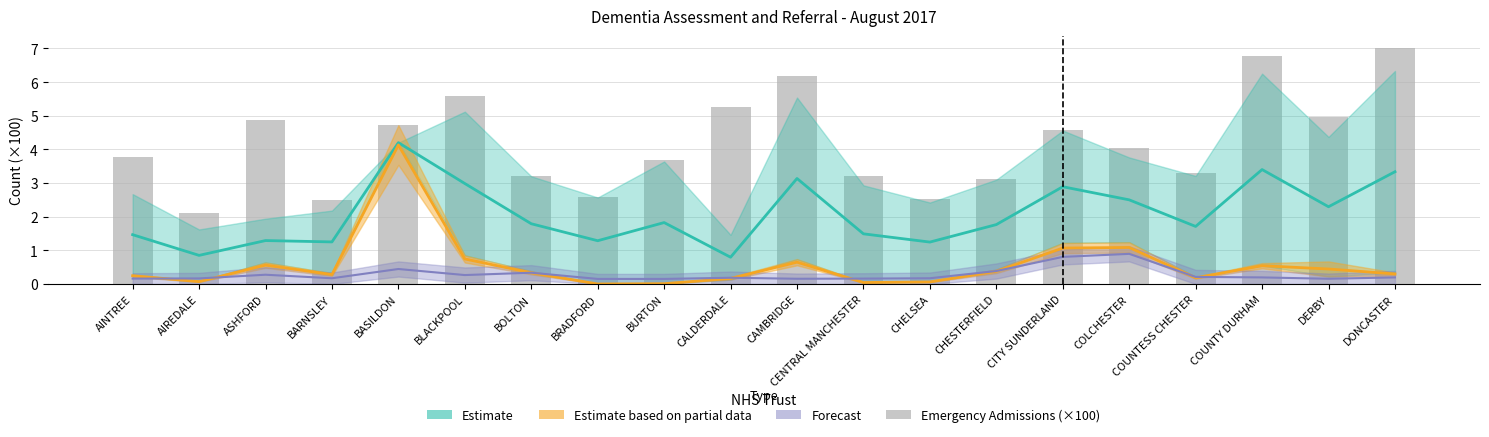

Which category has the highest value across all series?

DONCASTER